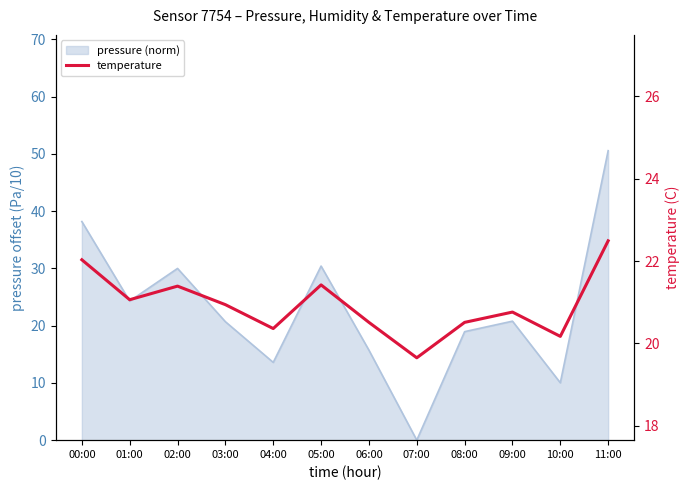

What is the label of the 4th point from the right?

08:00